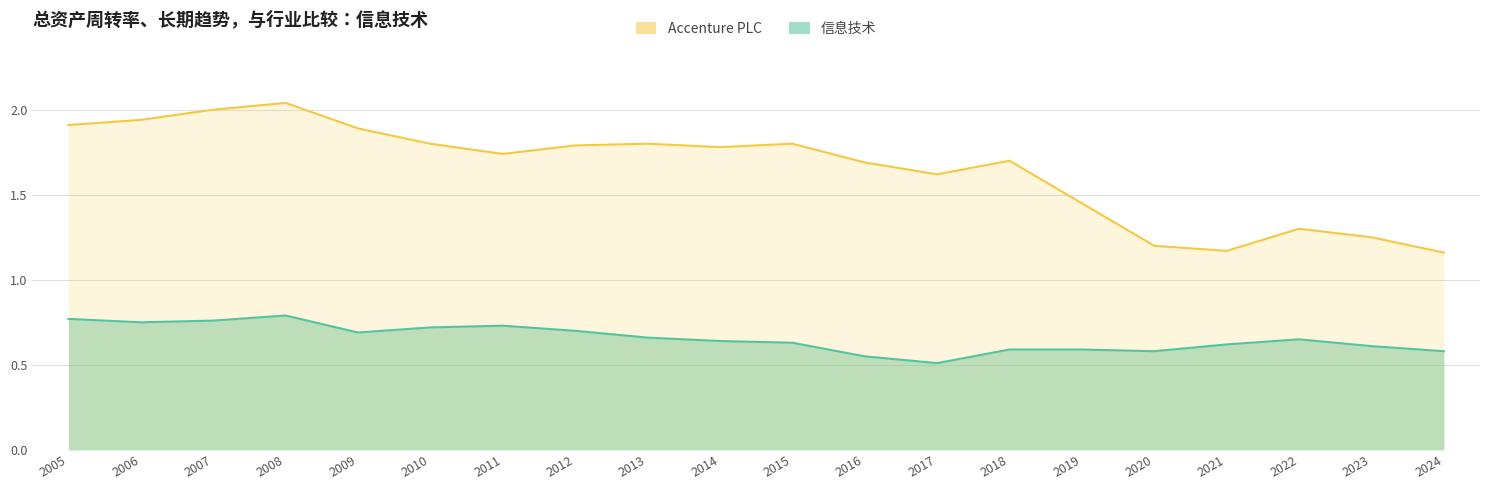

True or false: 信息技术 and Accenture PLC intersect in this chart.

False